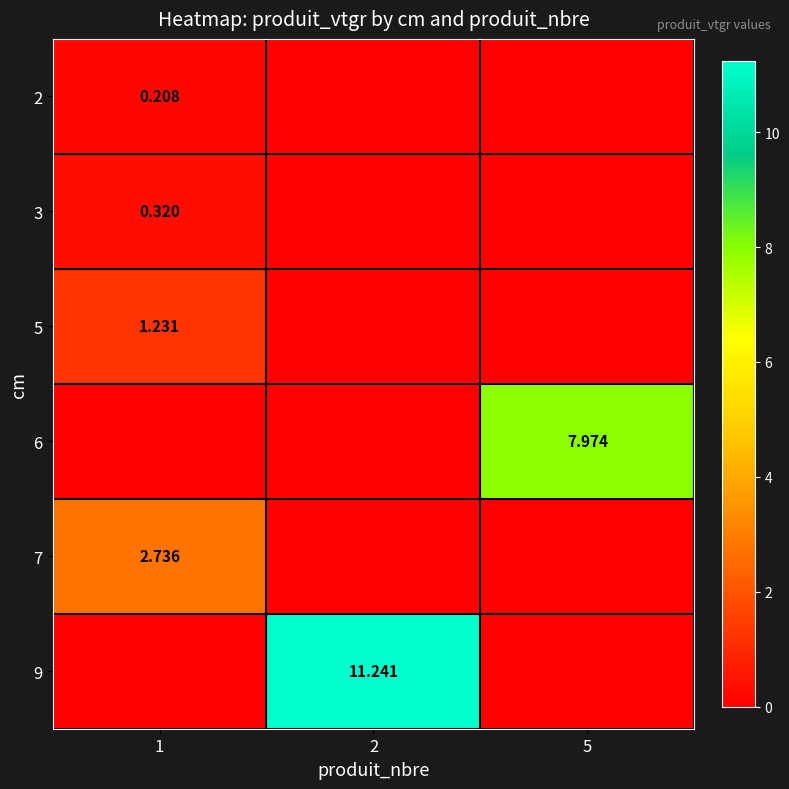

At which category does the chart reach its minimum across all series?

2